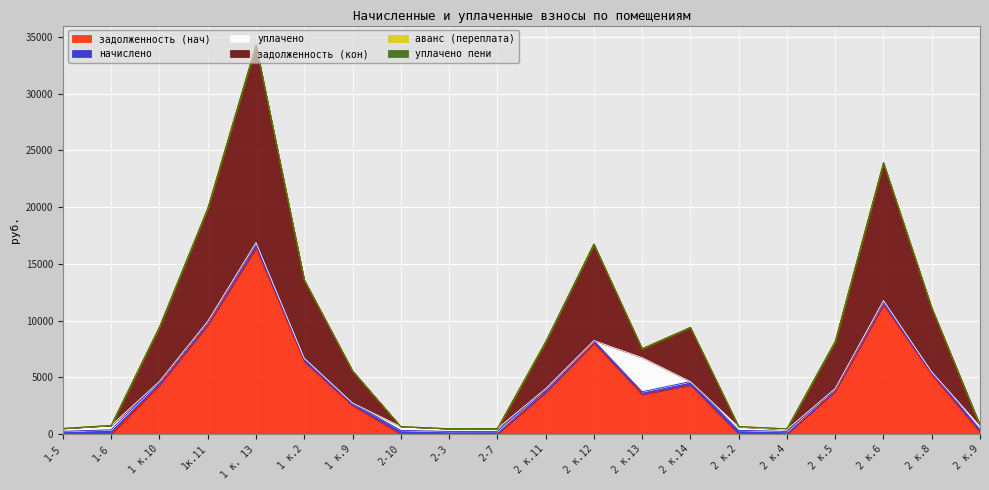

True or false: уплачено and начислено cross at least once.

True